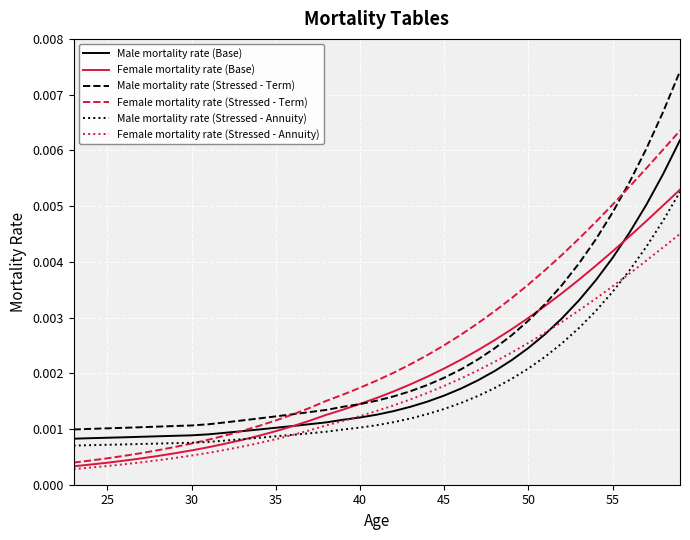

True or false: Male mortality rate (Base) and Male mortality rate (Stressed - Term) cross at least once.

False